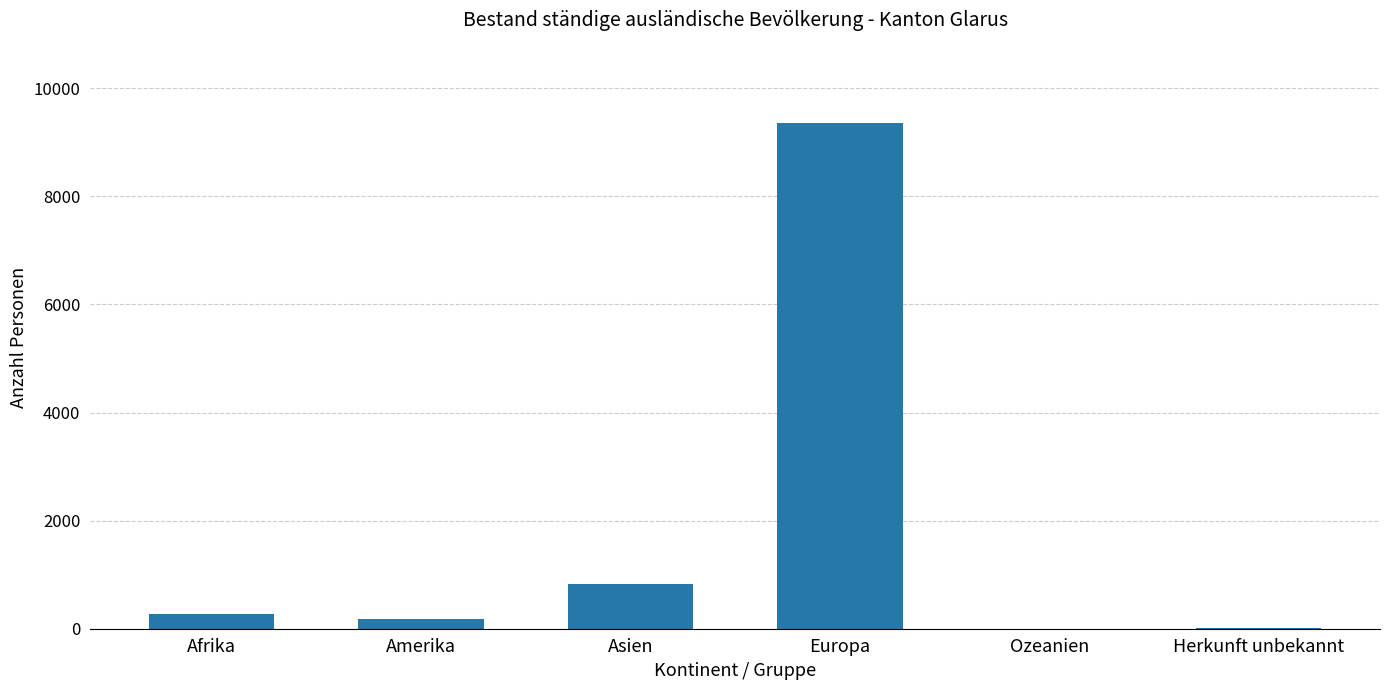

At which category does the chart reach its peak across all series?

Europa